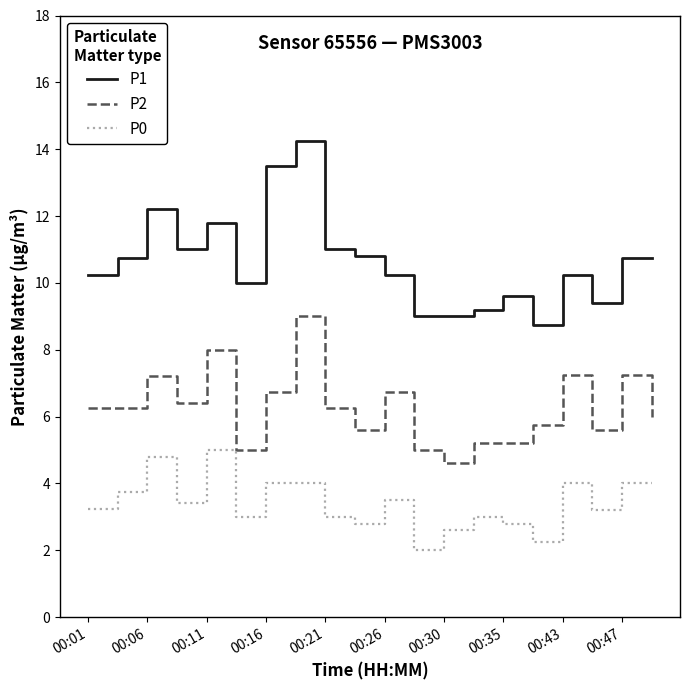

What is the difference between the maximum and minimum values in the P0 series?

3.0